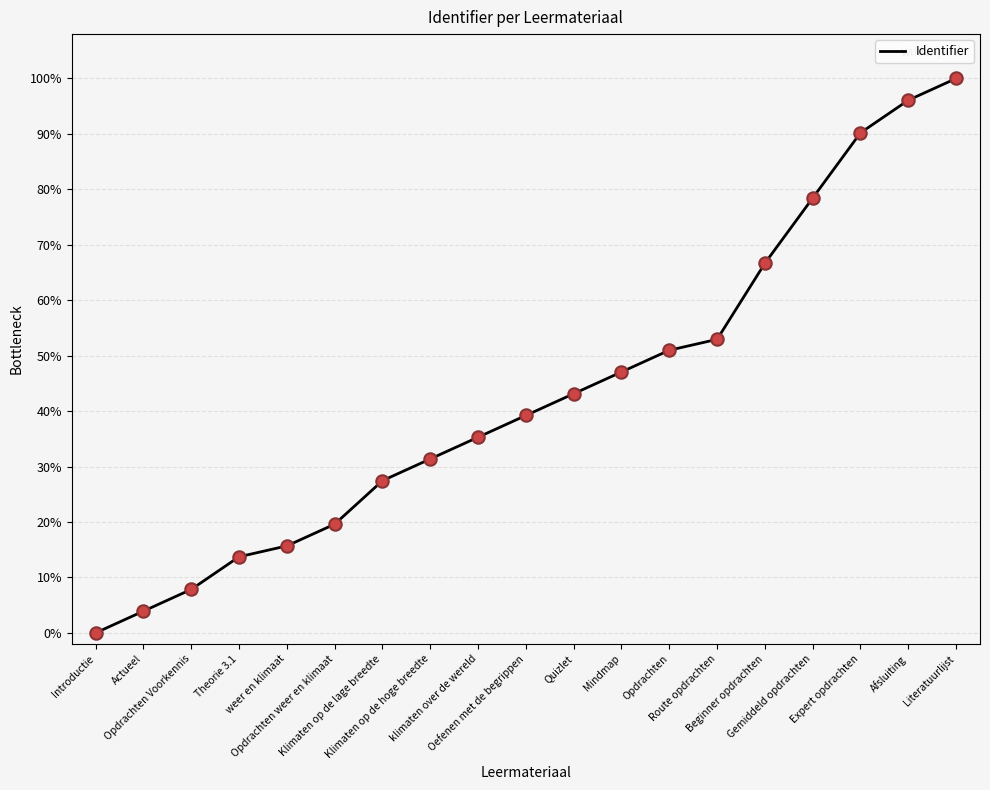

Approximately how many times larger is the value at Gemiddeld opdrachten compared to Theorie 3.1?

5.7